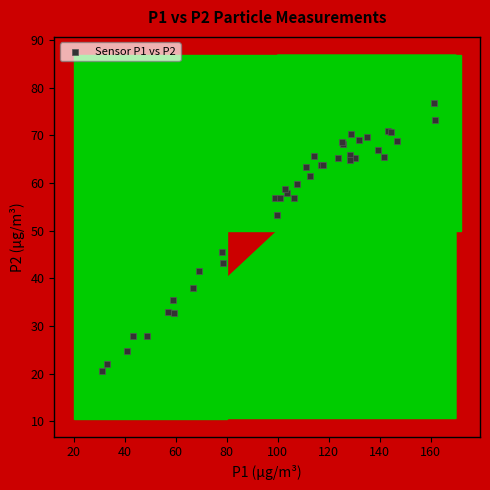

What Y value in the scatter plot is closest to 48?

45.6